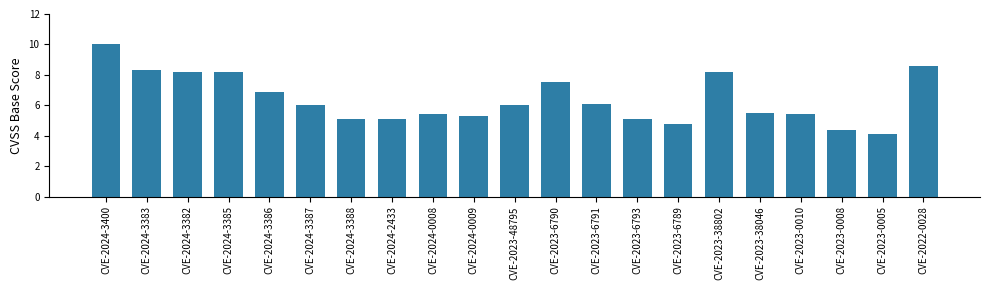

What is the change in value from CVE-2023-0008 to CVE-2023-0005?

-0.3